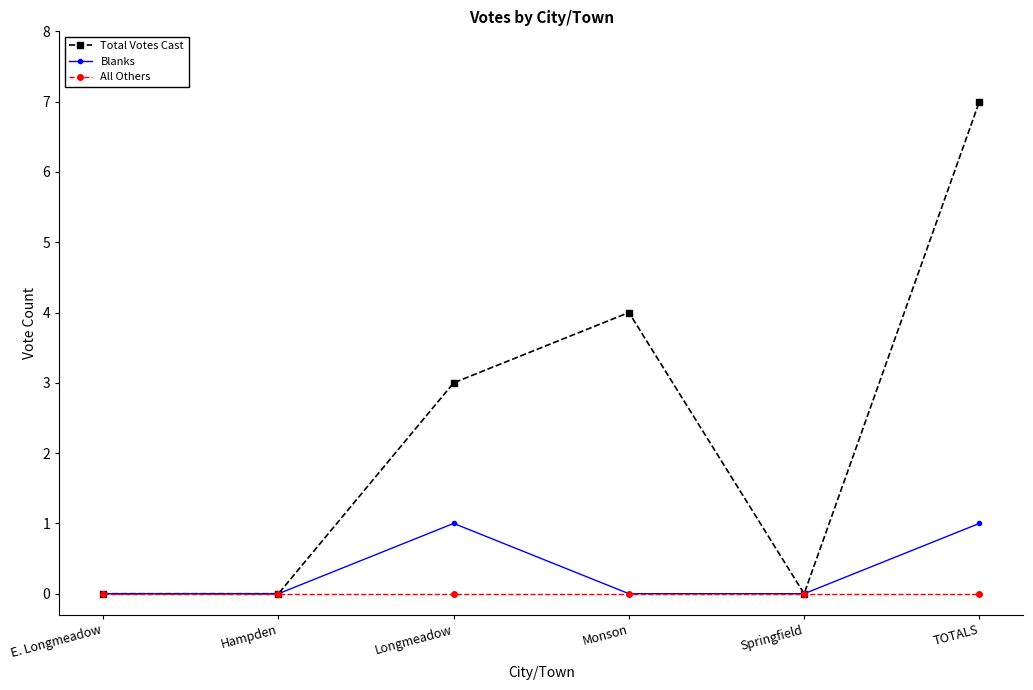

Does the chart display data point markers on the line(s)?

Yes